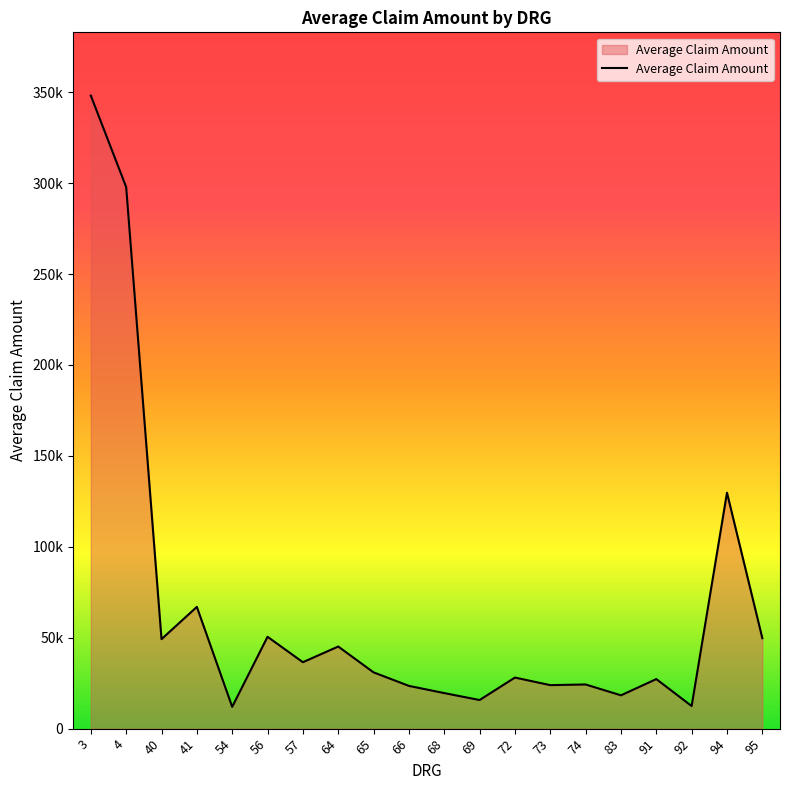

Rank the categories by value from lowest to highest.

54, 92, 69, 83, 68, 66, 73, 74, 91, 72, 65, 57, 64, 40, 95, 56, 41, 94, 4, 3